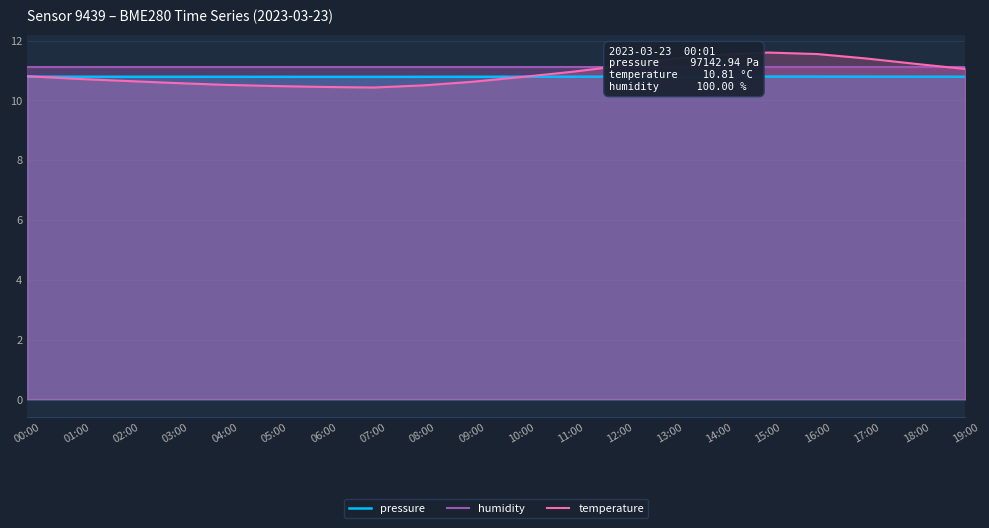

Between 11:00 and 05:00, which is larger?

11:00